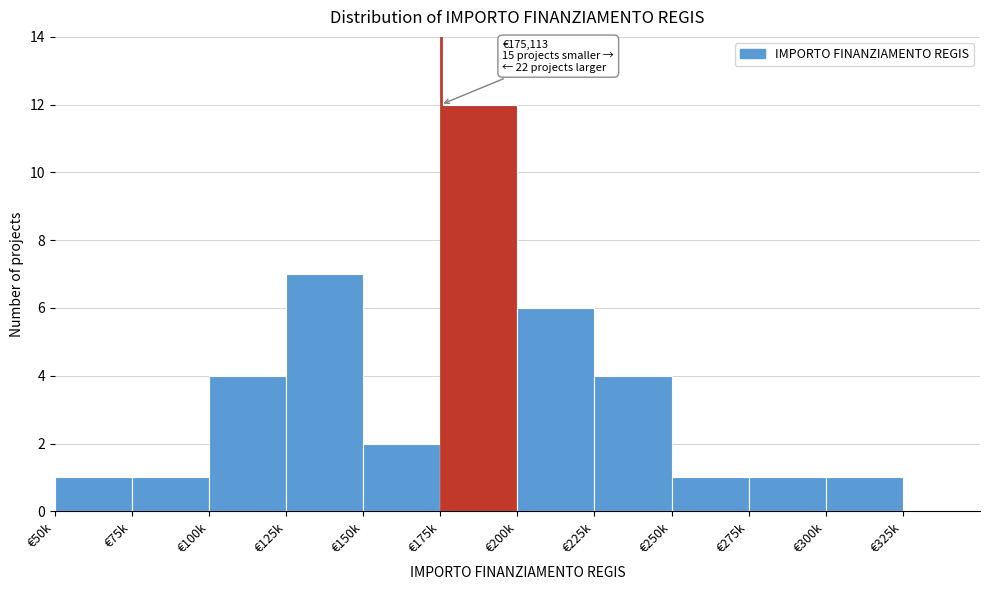

Reading right to left, list all the values displayed in this chart.

€325k=0	€300k=1	€275k=1	€250k=1	€225k=4	€200k=6	€175k=12	€150k=2	€125k=7	€100k=4	€75k=1	€50k=1